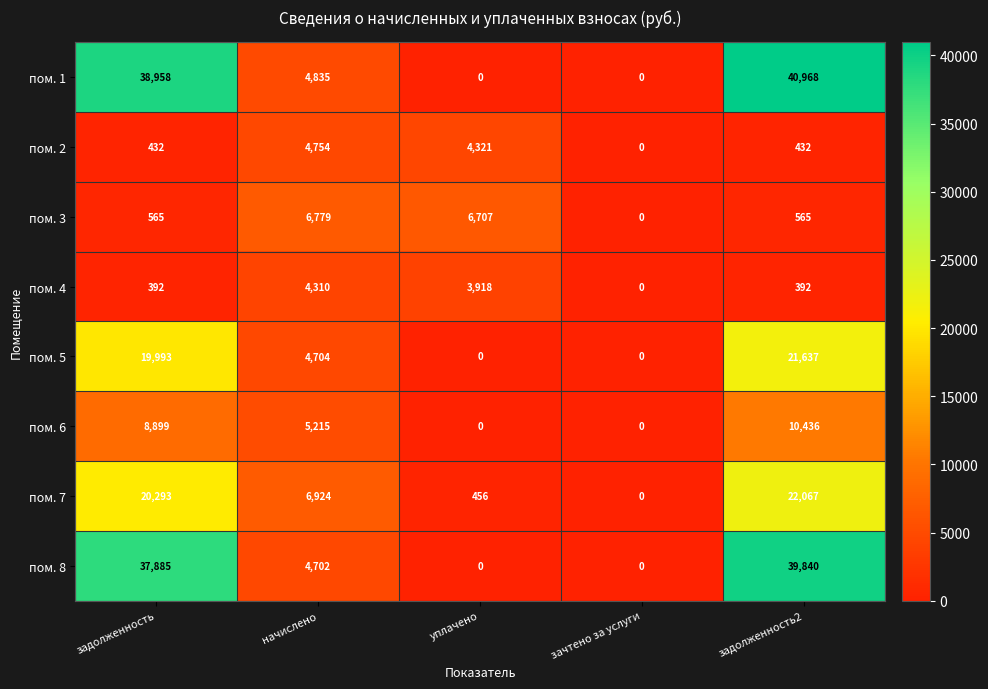

What is the highest value of the пом. 1 series?

40968